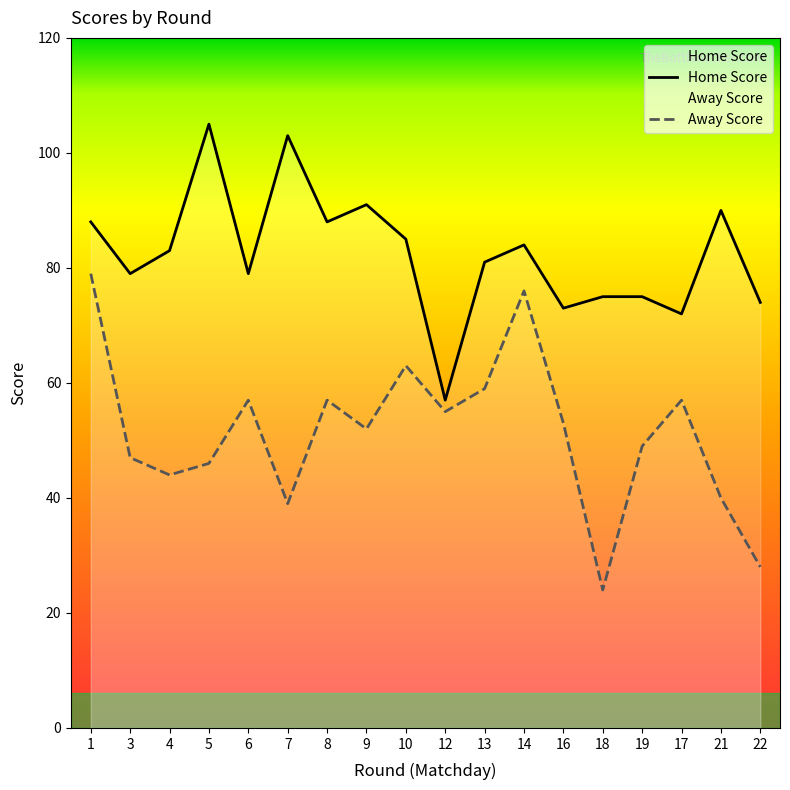

How many values in the Home Score series exceed 83?

8